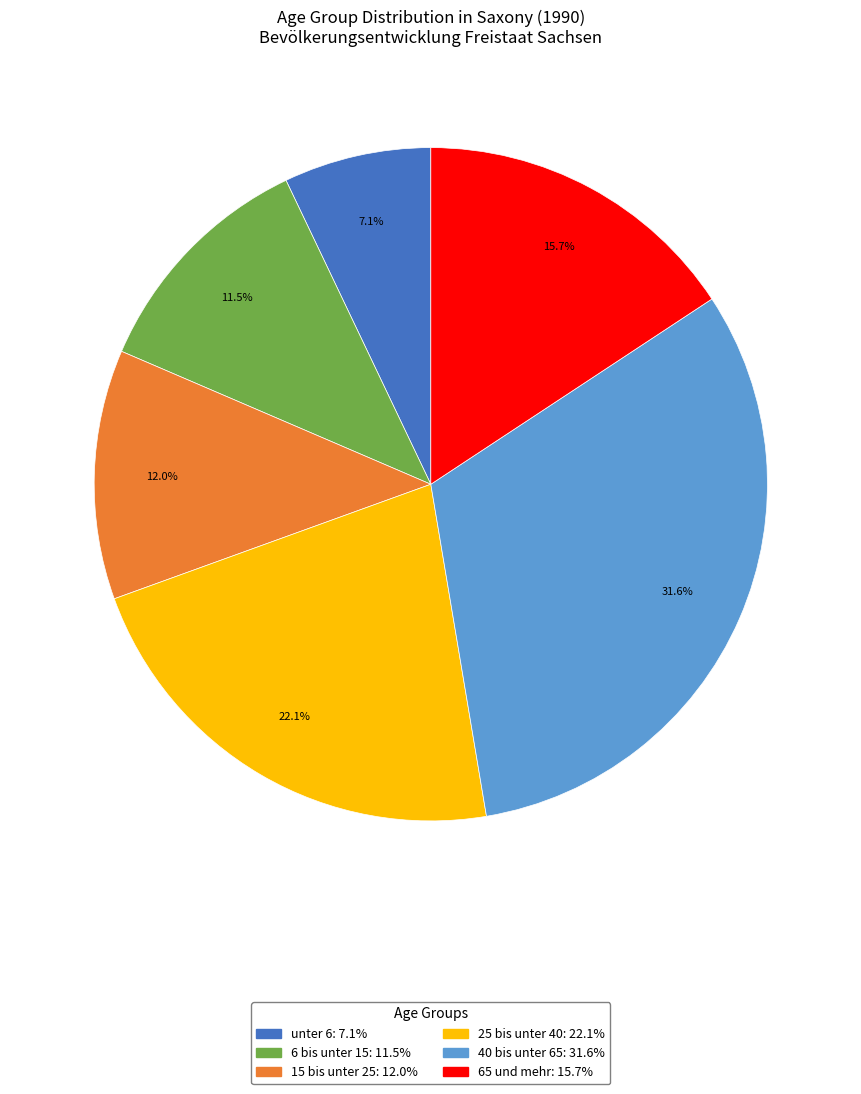

How many segments does this pie chart have?

6